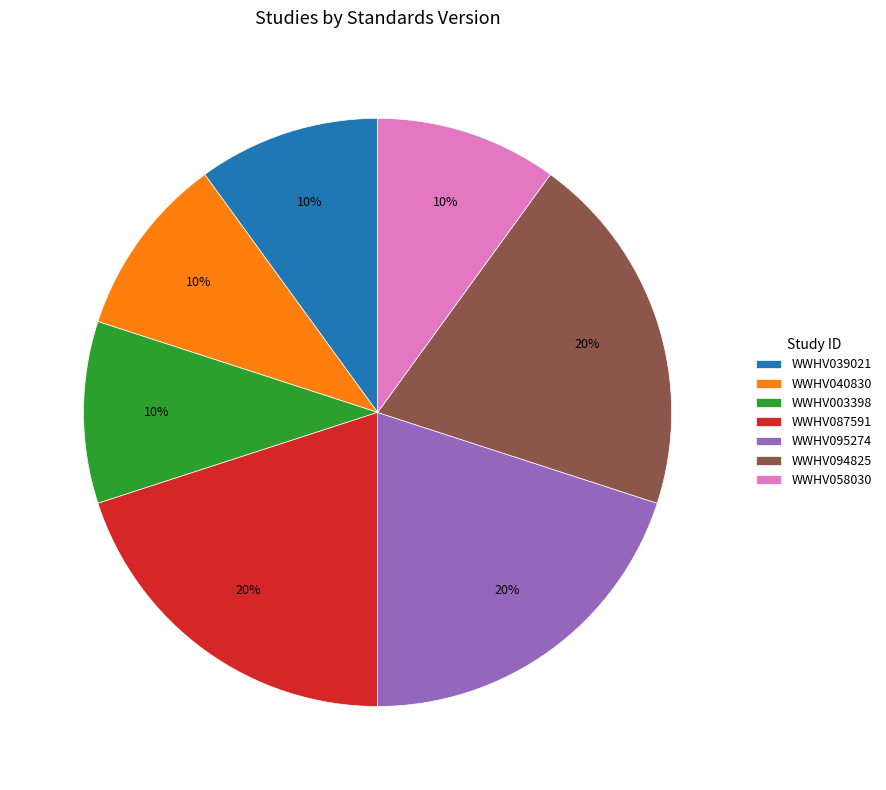

To the nearest percent, what portion does WWHV095274 represent?

20%